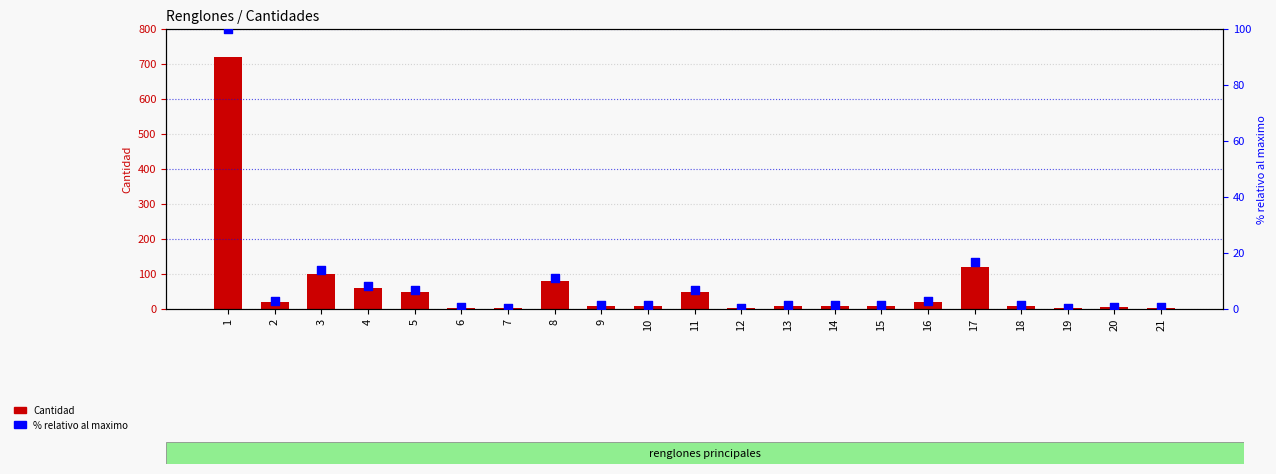

Which series reaches the maximum Y coordinate?

Cantidad